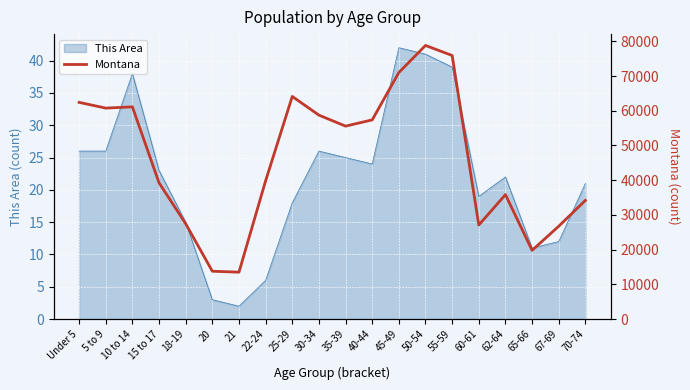

What is the highest value of the This Area series?

42